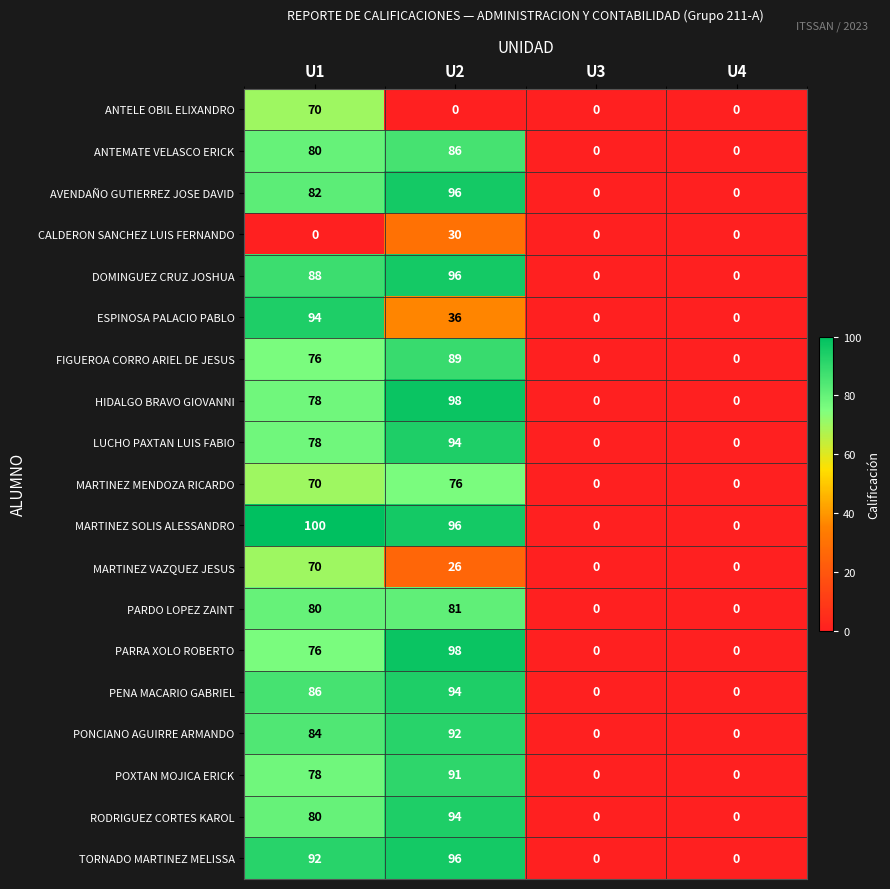

What is the spread (max minus min) of values at U2?

98